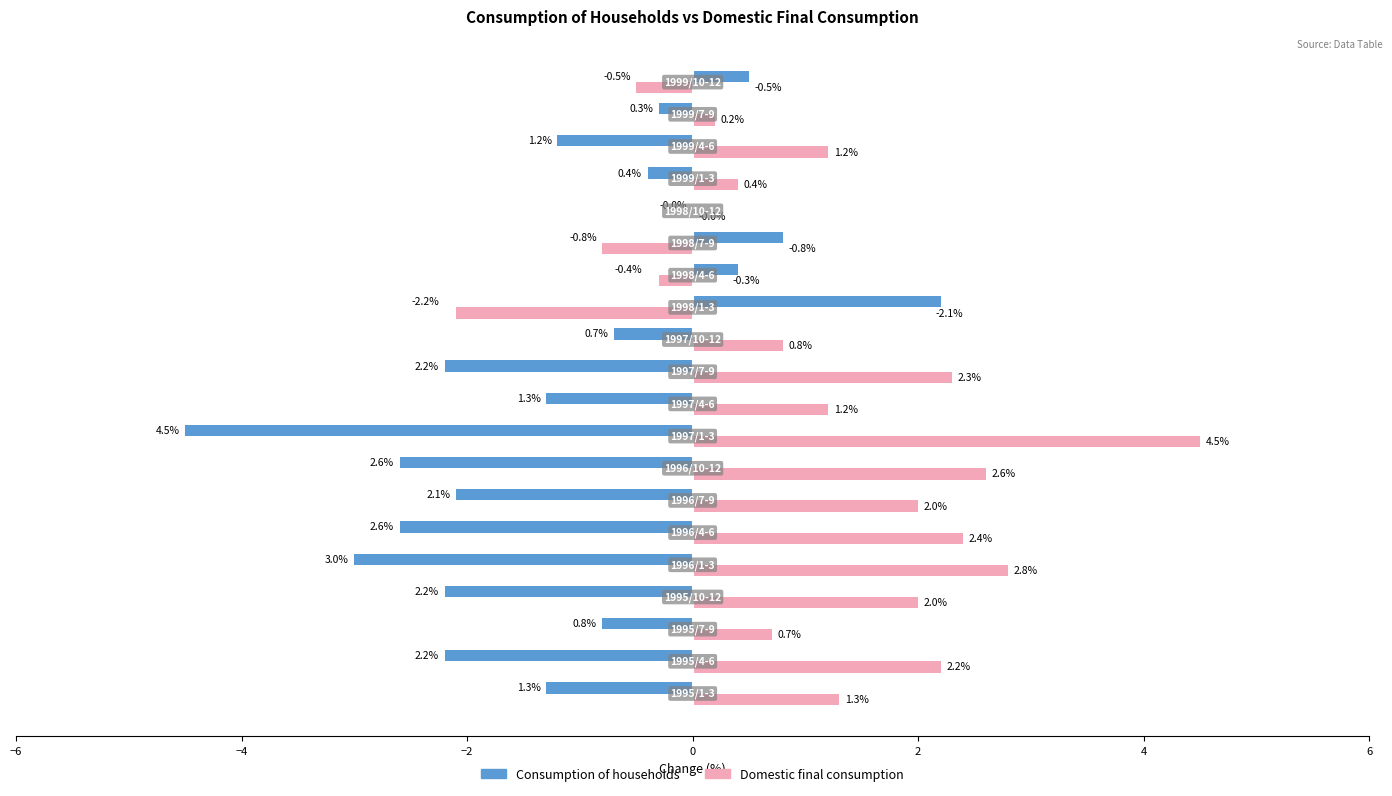

Which series has the largest total across all categories?

Domestic final consumption